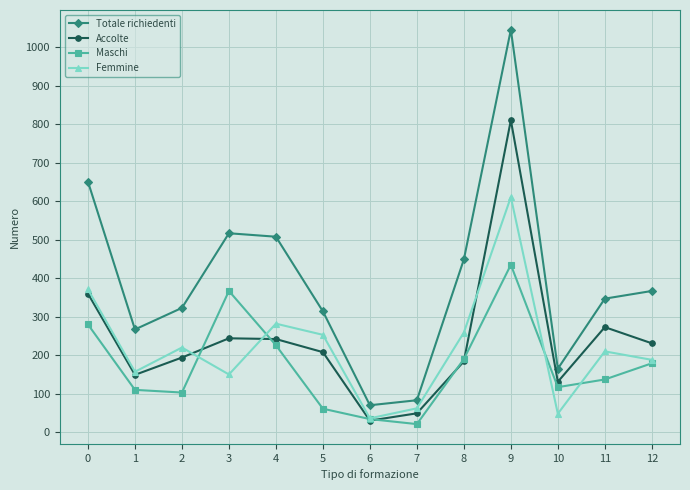

How many lines are shown in the chart?

4